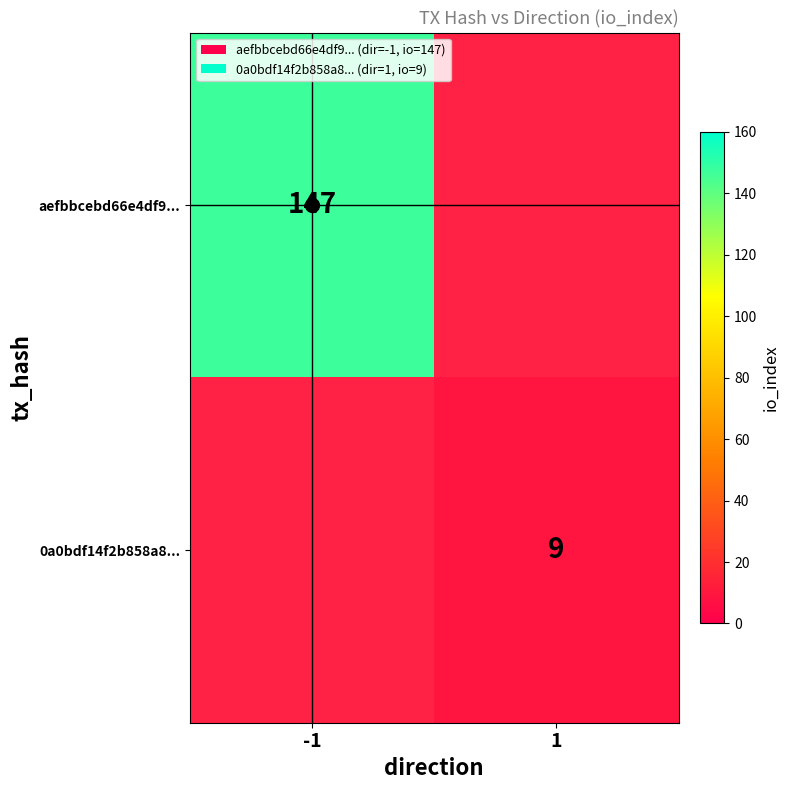

True or false: 0a0bdf14f2b858a8... has a value of 16 at 1.

False